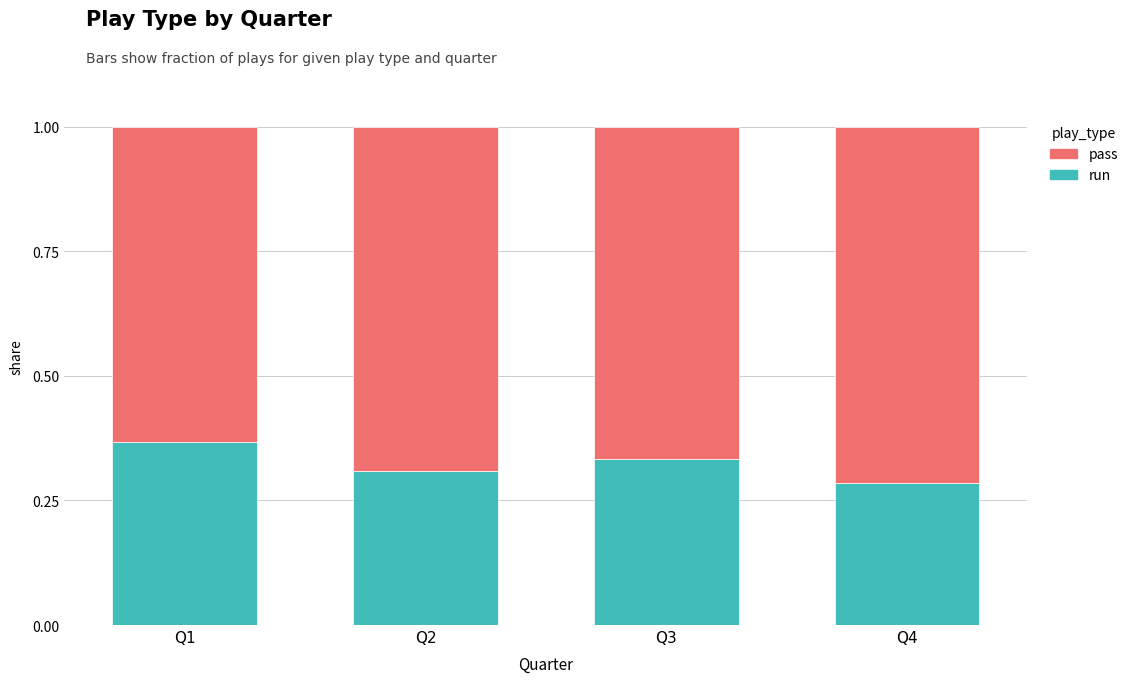

Where is run nearest to the value 0?

Q4